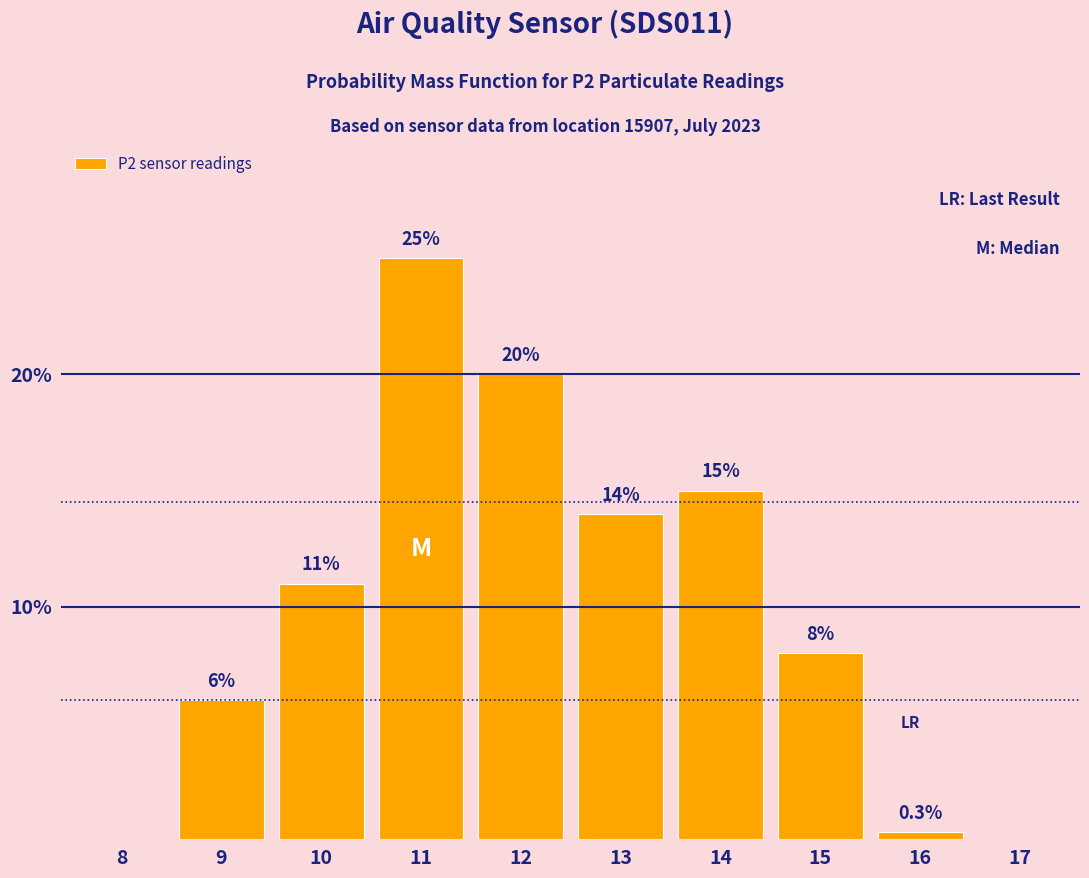

Reading right to left, list all the values displayed in this chart.

17=0.0	16=0.3	15=8.0	14=15.0	13=14.0	12=20.0	11=25.0	10=11.0	9=6.0	8=0.0